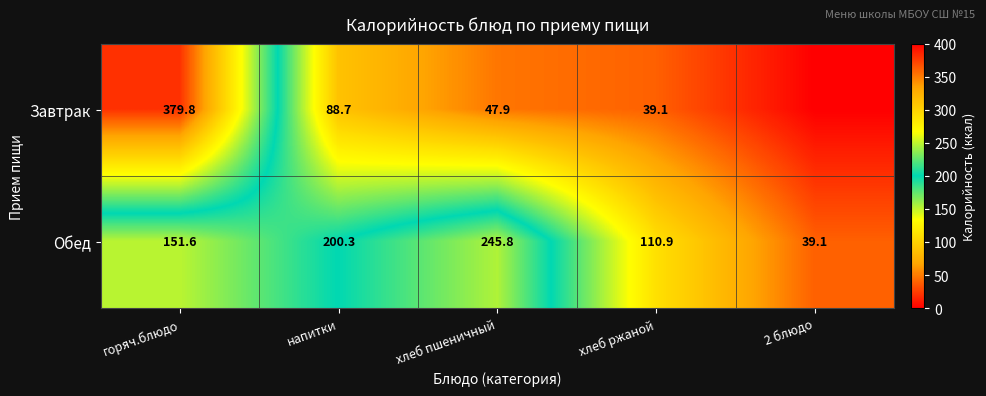

At which label does Обед reach its peak?

хлеб пшеничный